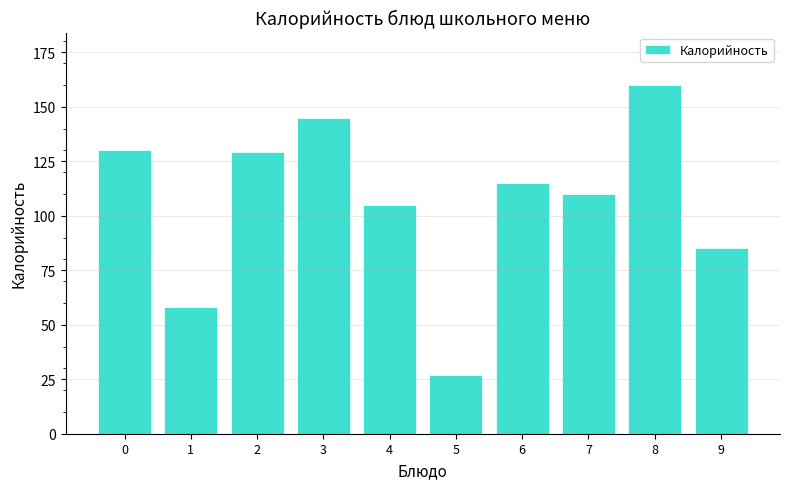

What is the difference between the maximum and second lowest values?

102